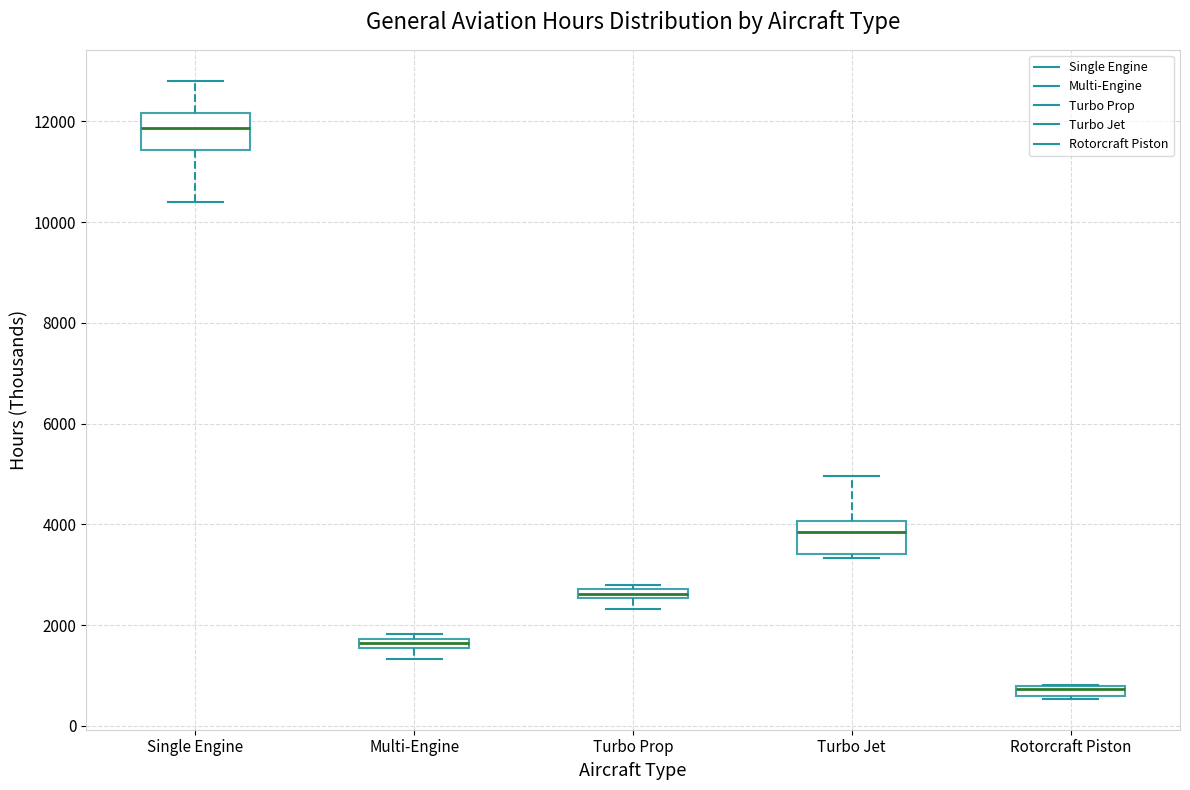

Where is the upper edge of the box for Rotorcraft Piston on the y-axis? The values are not printed on the chart, so give them approximately, as read against the axis.

800